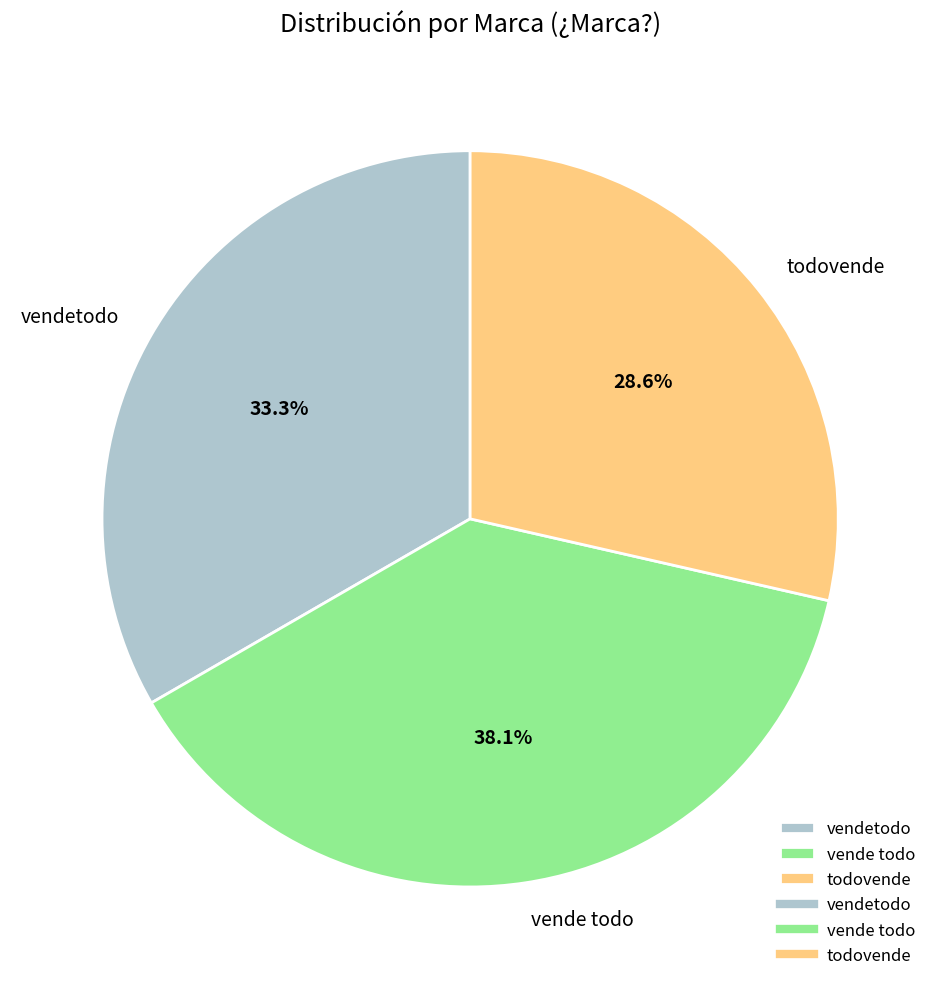

What is the smallest slice in the pie chart?

todovende